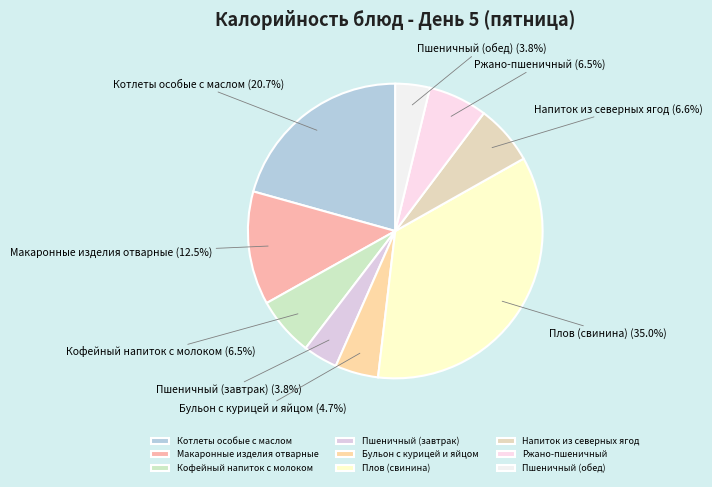

Which has a higher value, Кофейный напиток с молоком or Котлеты особые с маслом?

Котлеты особые с маслом